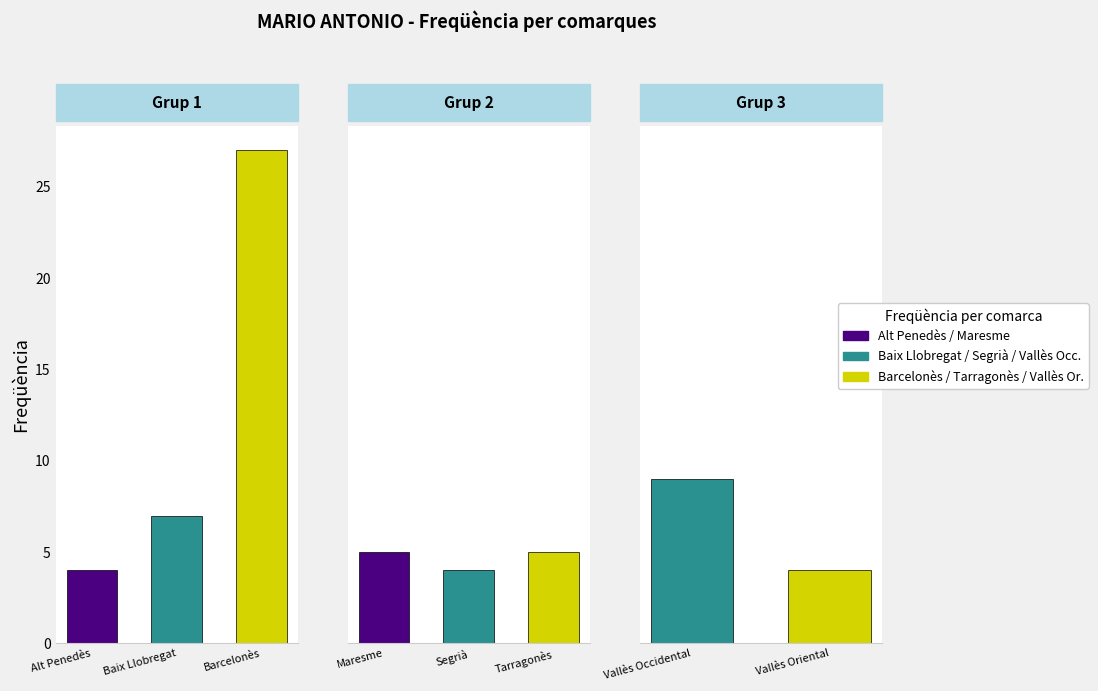

What is the label of the 4th bar from the right?

Segrià